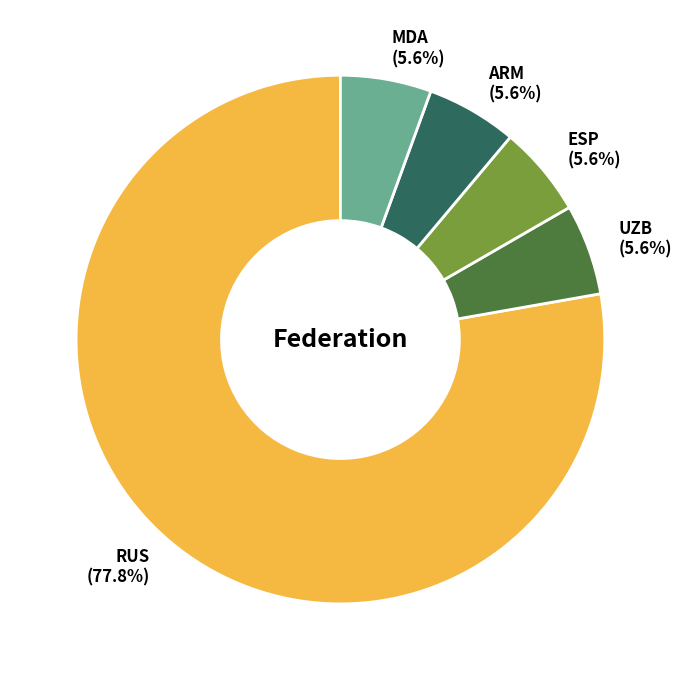

What is the majority slice?

RUS